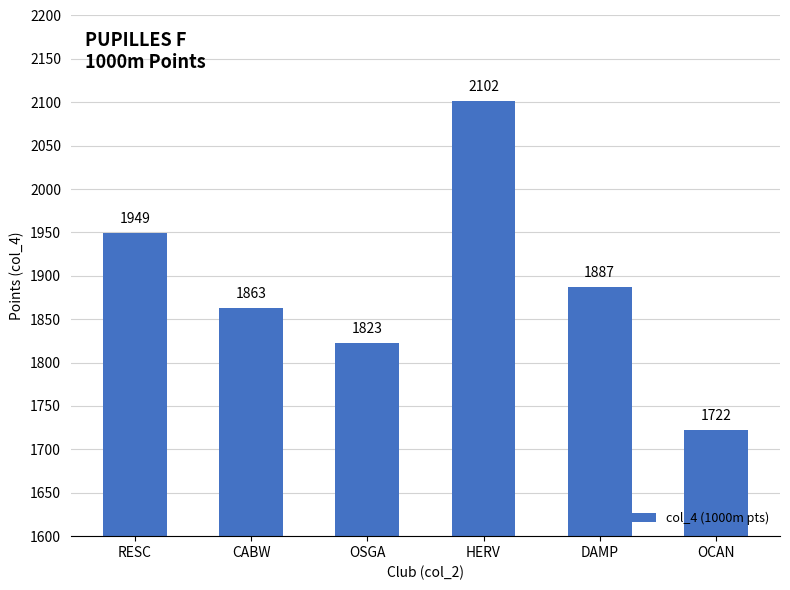

What is the difference between the values at CABW and RESC?

86